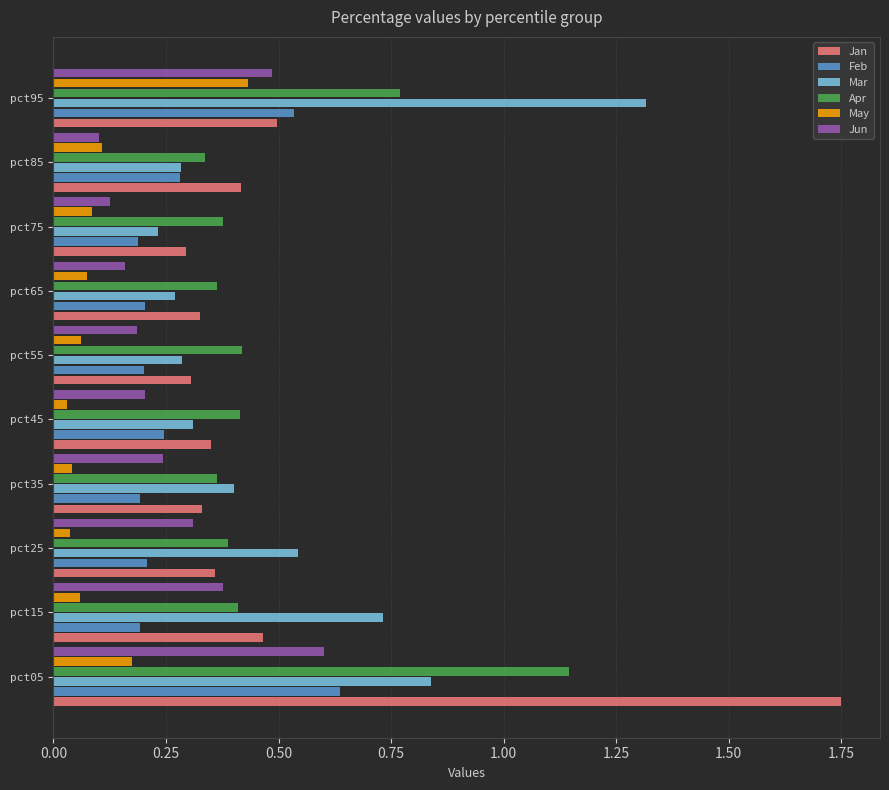

How many series are shown in this chart?

6